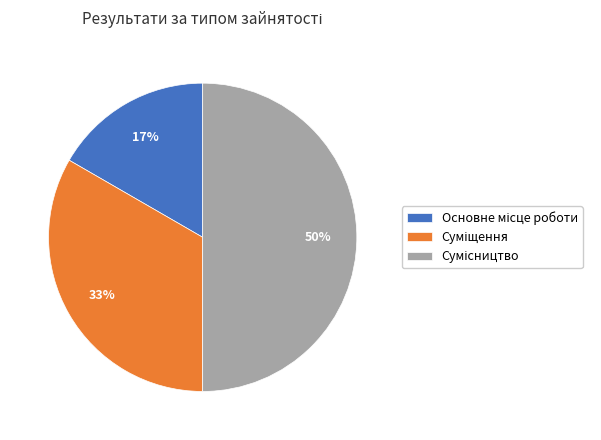

To the nearest percent, what is the average slice percentage?

33%